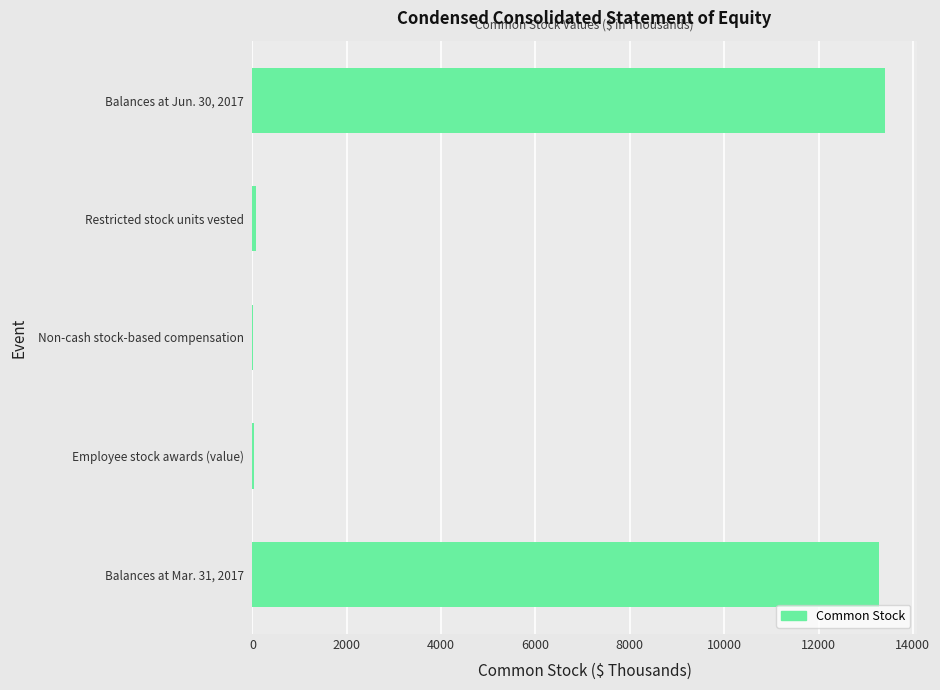

What is the sum of all values?

26814